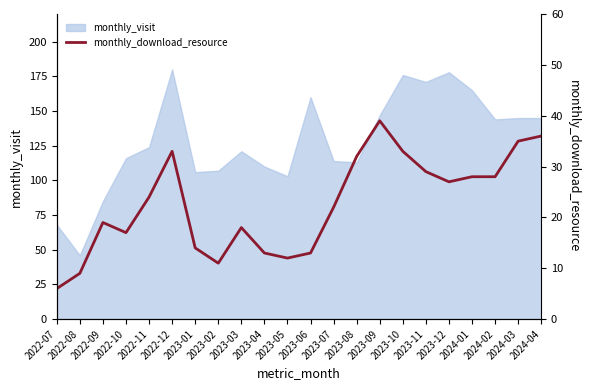

What is the sum of all values?

498